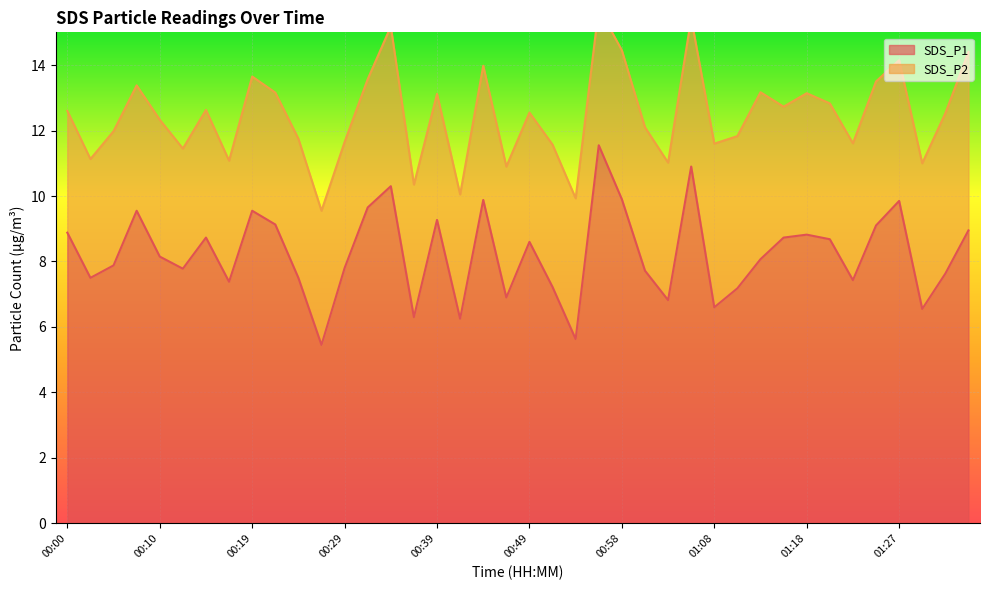

What is the difference between the values at 00:34 and 01:15?

1.6